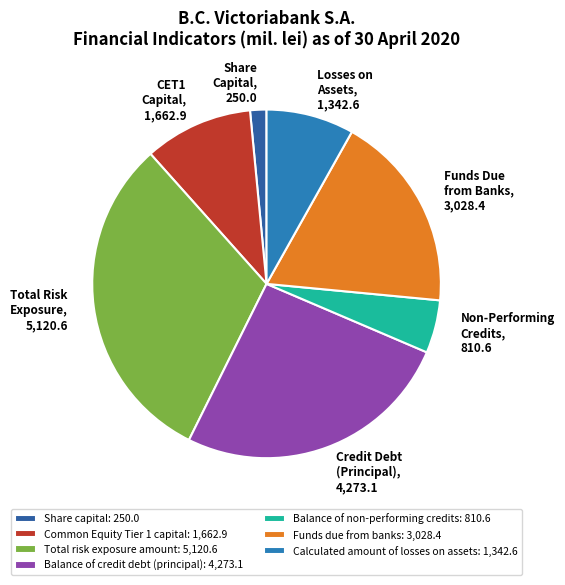

How many segments does this pie chart have?

7